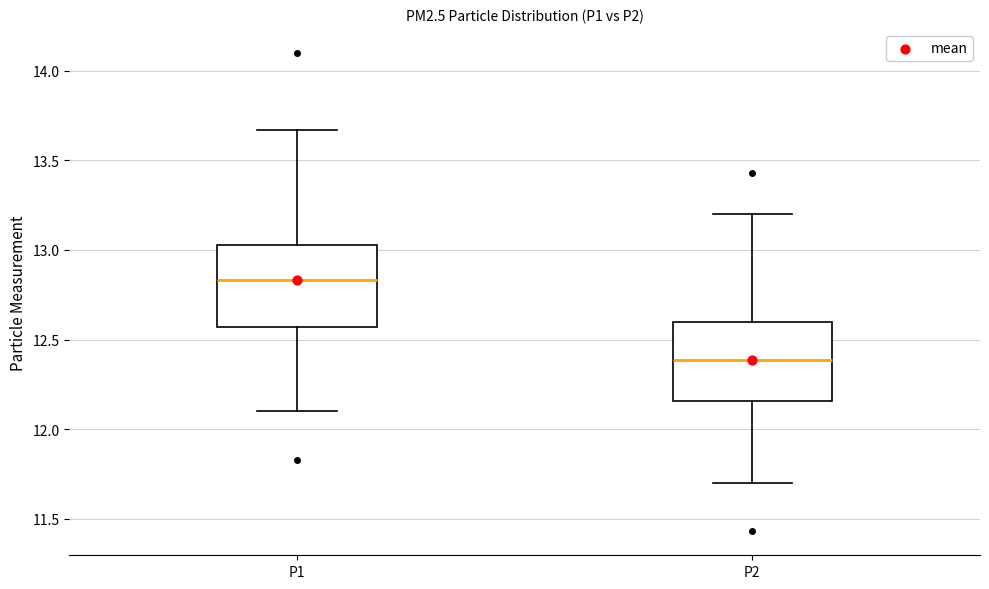

Where does the upper whisker of the box for P2 end on the y-axis? The values are not printed on the chart, so give them approximately, as read against the axis.

13.20